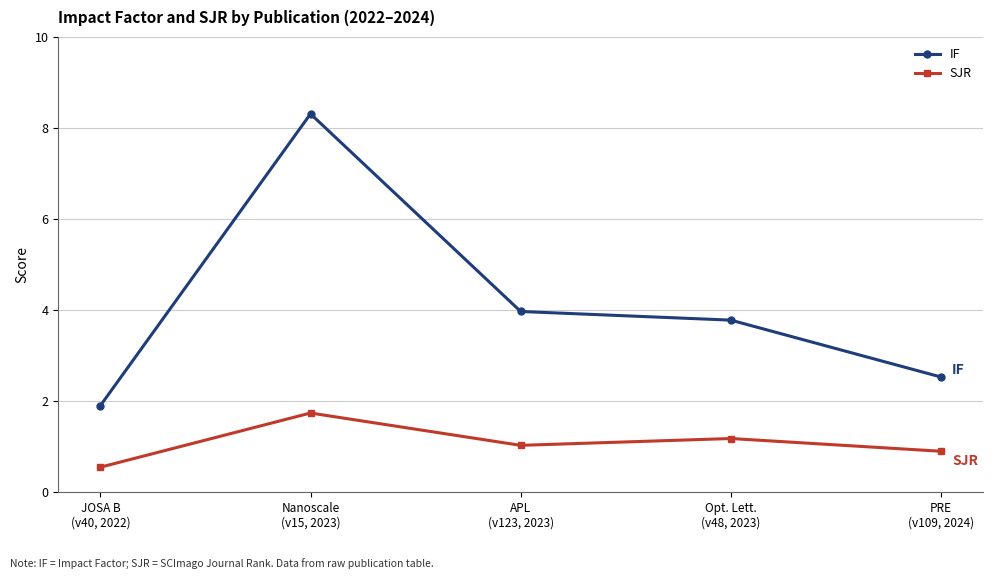

Where is the first local maximum for IF?

Nanoscale
(v15, 2023)